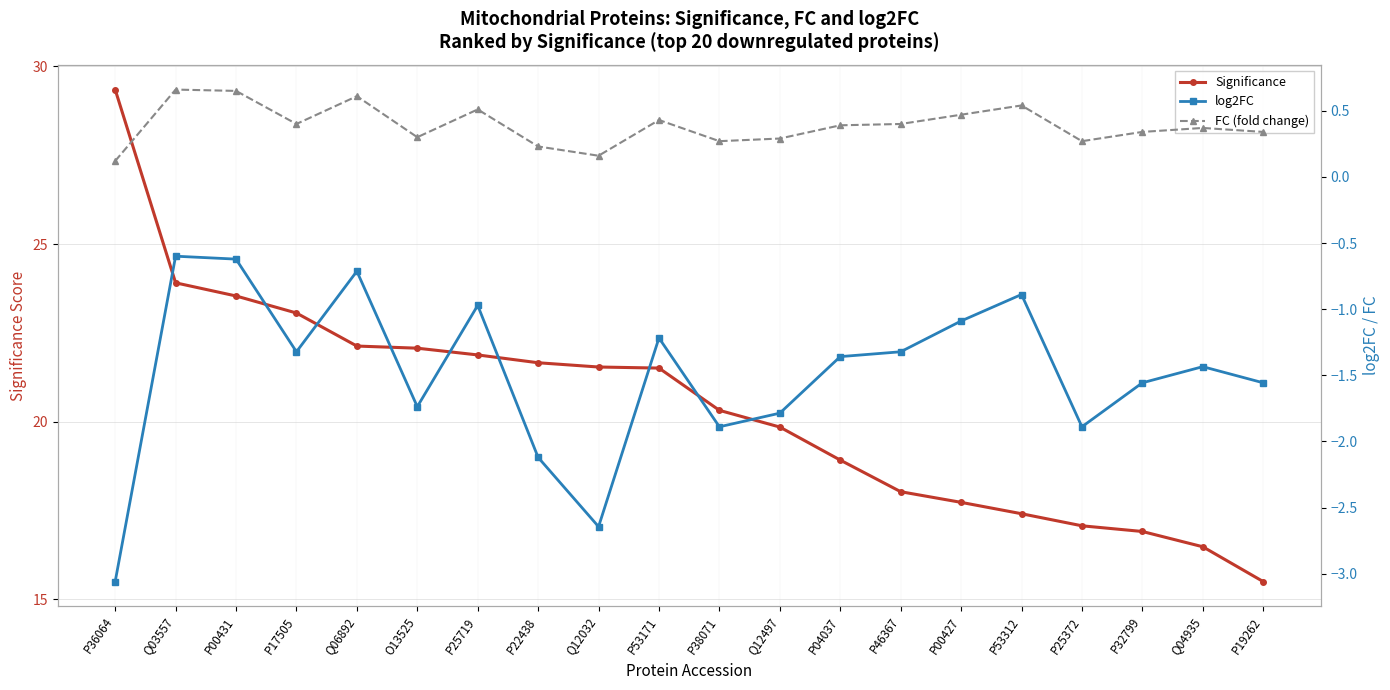

At which label does log2FC first exceed -1?

Q03557